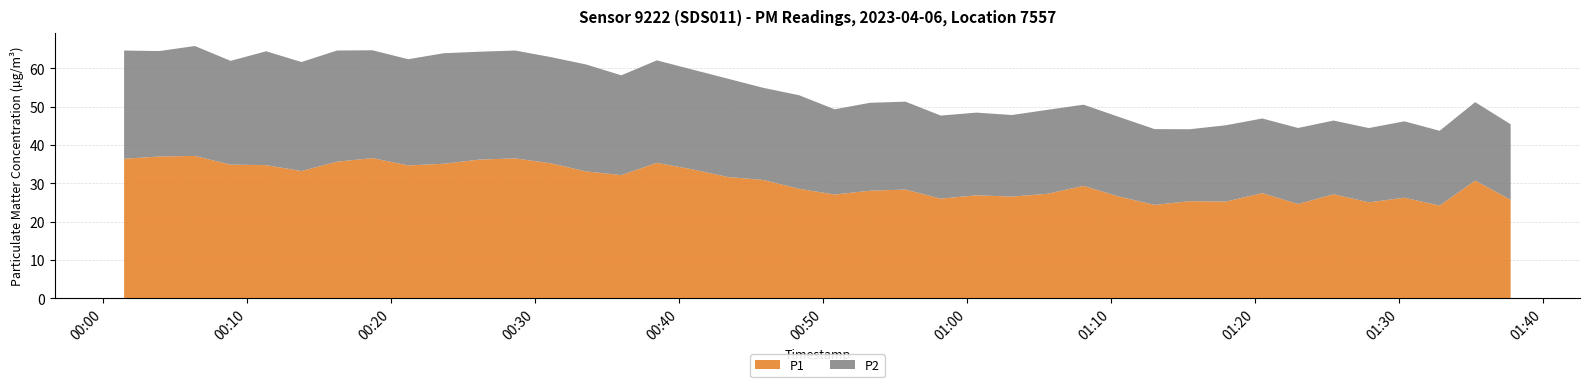

Reading left to right, what are all the values shown in this chart?

P1: 2023-04-06T00:01:27=36.4	2023-04-06T00:03:54=37.0	2023-04-06T00:06:22=37.2	2023-04-06T00:08:51=34.9	2023-04-06T00:11:19=34.8	2023-04-06T00:13:46=33.2	2023-04-06T00:16:14=35.7	2023-04-06T00:18:42=36.6	2023-04-06T00:21:11=34.7	2023-04-06T00:23:39=35.1	2023-04-06T00:26:09=36.2	2023-04-06T00:28:37=36.5	2023-04-06T00:31:04=35.3	2023-04-06T00:33:32=33.1	2023-04-06T00:35:59=32.2	2023-04-06T00:38:27=35.4	2023-04-06T00:40:55=33.7	2023-04-06T00:43:24=31.7	2023-04-06T00:45:51=30.9	2023-04-06T00:48:20=28.6	2023-04-06T00:50:48=27.1	2023-04-06T00:53:15=28.1	2023-04-06T00:55:43=28.4	2023-04-06T00:58:10=26.0	2023-04-06T01:00:39=26.9	2023-04-06T01:03:07=26.6	2023-04-06T01:05:35=27.3	2023-04-06T01:08:05=29.4	2023-04-06T01:10:33=26.6	2023-04-06T01:13:01=24.4	2023-04-06T01:15:28=25.4	2023-04-06T01:17:58=25.3	2023-04-06T01:20:30=27.5	2023-04-06T01:22:59=24.6	2023-04-06T01:25:27=27.2	2023-04-06T01:27:54=25.1	2023-04-06T01:30:22=26.3	2023-04-06T01:32:49=24.2	2023-04-06T01:35:17=30.7	2023-04-06T01:37:45=25.7
P2: 2023-04-06T00:01:27=28.2	2023-04-06T00:03:54=27.5	2023-04-06T00:06:22=28.7	2023-04-06T00:08:51=27.1	2023-04-06T00:11:19=29.7	2023-04-06T00:13:46=28.4	2023-04-06T00:16:14=29.0	2023-04-06T00:18:42=28.1	2023-04-06T00:21:11=27.7	2023-04-06T00:23:39=28.8	2023-04-06T00:26:09=28.1	2023-04-06T00:28:37=28.1	2023-04-06T00:31:04=27.7	2023-04-06T00:33:32=27.9	2023-04-06T00:35:59=26.0	2023-04-06T00:38:27=26.7	2023-04-06T00:40:55=26.0	2023-04-06T00:43:24=25.6	2023-04-06T00:45:51=24.0	2023-04-06T00:48:20=24.4	2023-04-06T00:50:48=22.2	2023-04-06T00:53:15=22.9	2023-04-06T00:55:43=22.9	2023-04-06T00:58:10=21.7	2023-04-06T01:00:39=21.6	2023-04-06T01:03:07=21.3	2023-04-06T01:05:35=21.9	2023-04-06T01:08:05=21.2	2023-04-06T01:10:33=20.8	2023-04-06T01:13:01=19.8	2023-04-06T01:15:28=18.8	2023-04-06T01:17:58=19.9	2023-04-06T01:20:30=19.5	2023-04-06T01:22:59=19.8	2023-04-06T01:25:27=19.2	2023-04-06T01:27:54=19.4	2023-04-06T01:30:22=19.9	2023-04-06T01:32:49=19.5	2023-04-06T01:35:17=20.5	2023-04-06T01:37:45=19.7